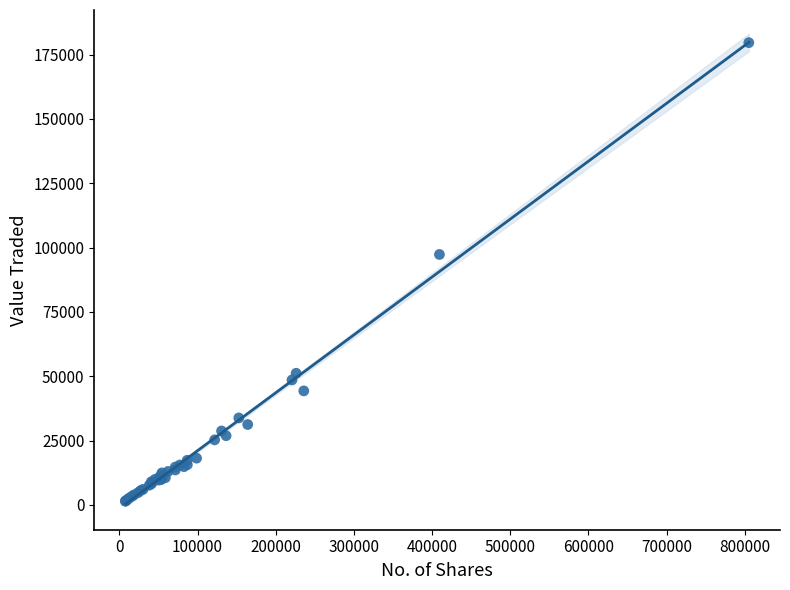

What Y value in the scatter plot is closest to 90556?

97331